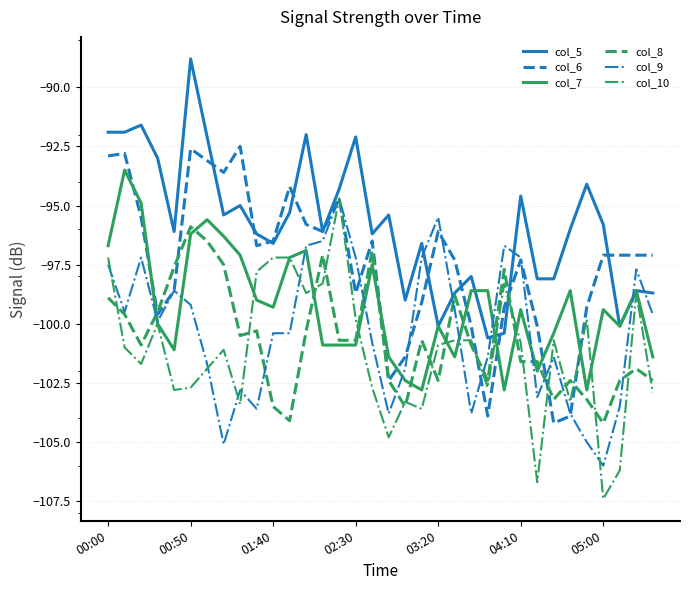

What is the highest value of the col_8 series?

-95.9